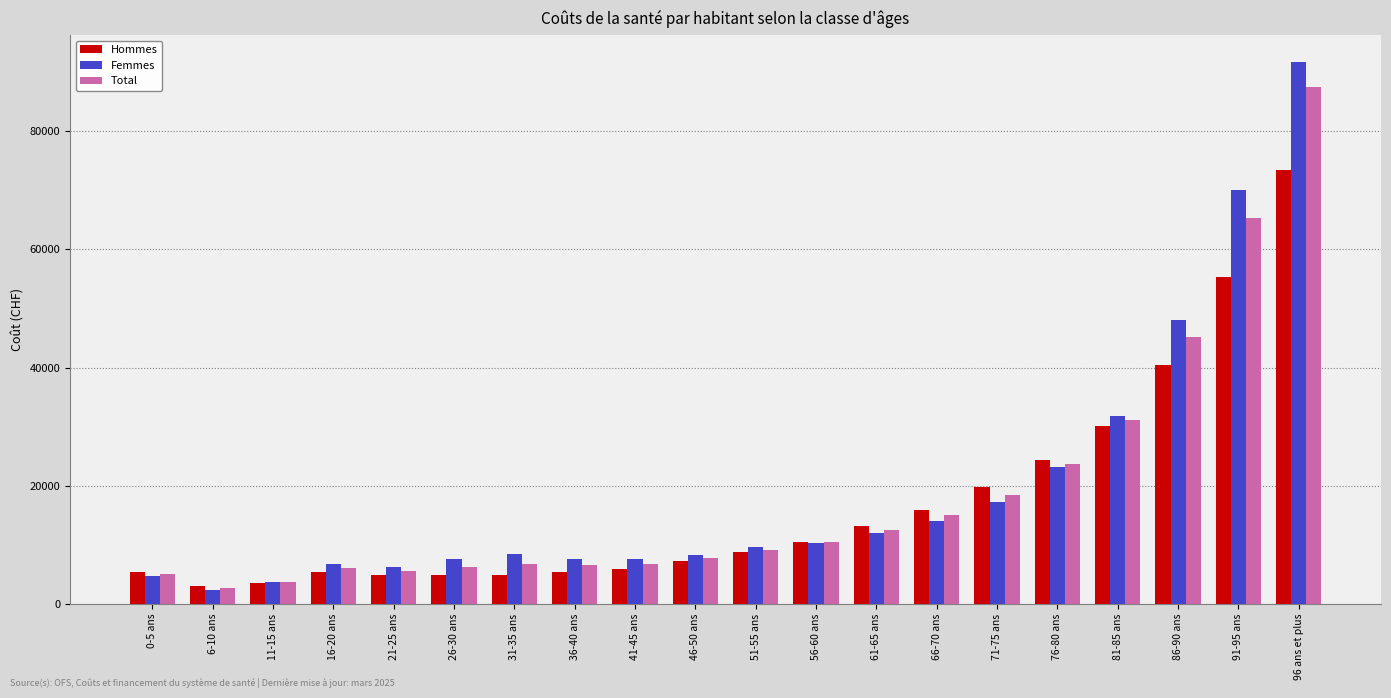

What are all the series names shown in the legend?

Hommes, Femmes, Total